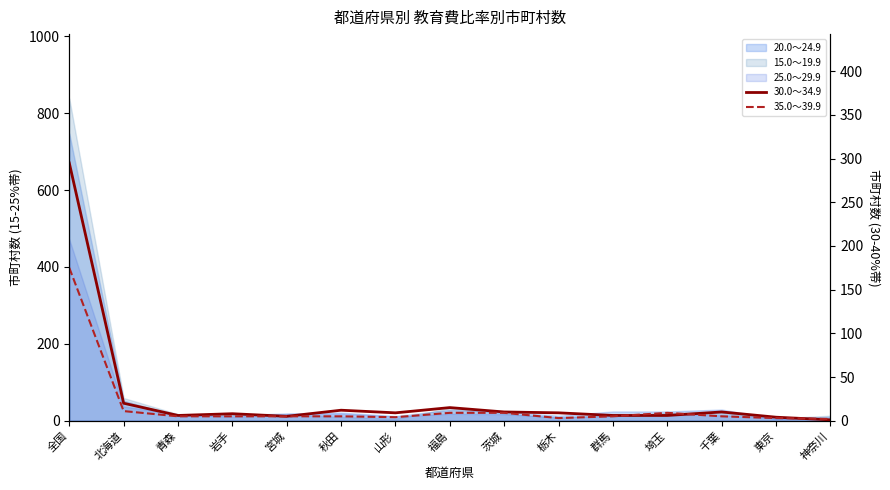

How many values in the 35.0～39.9 series exceed 5?

5